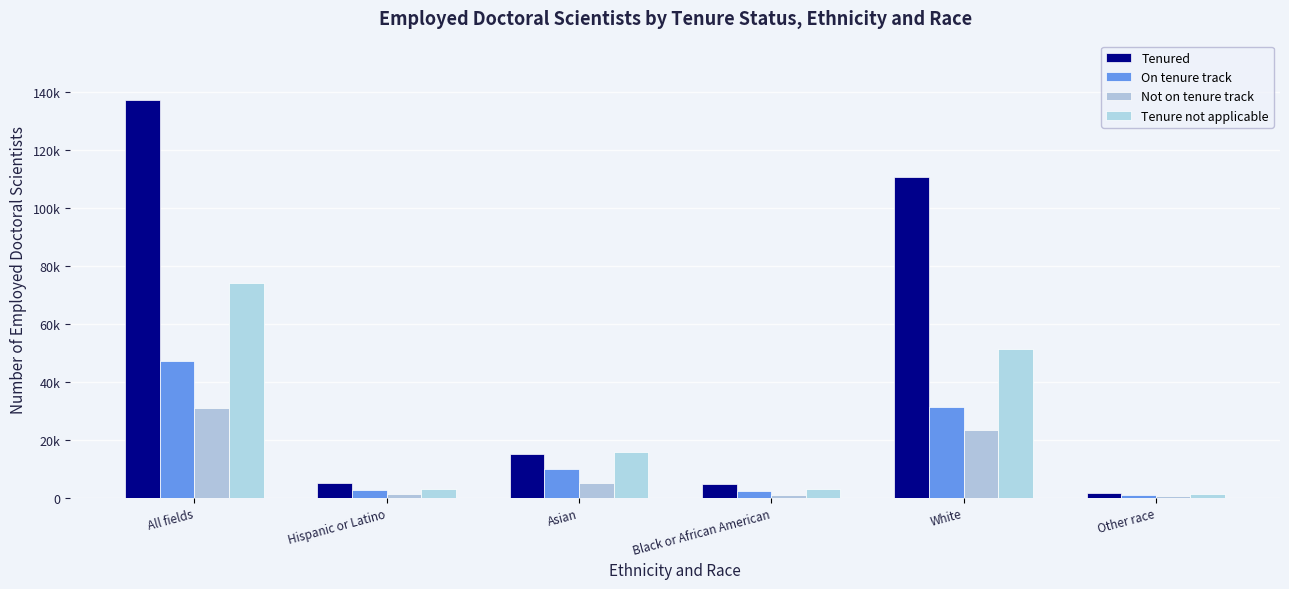

Are the bars horizontal?

No